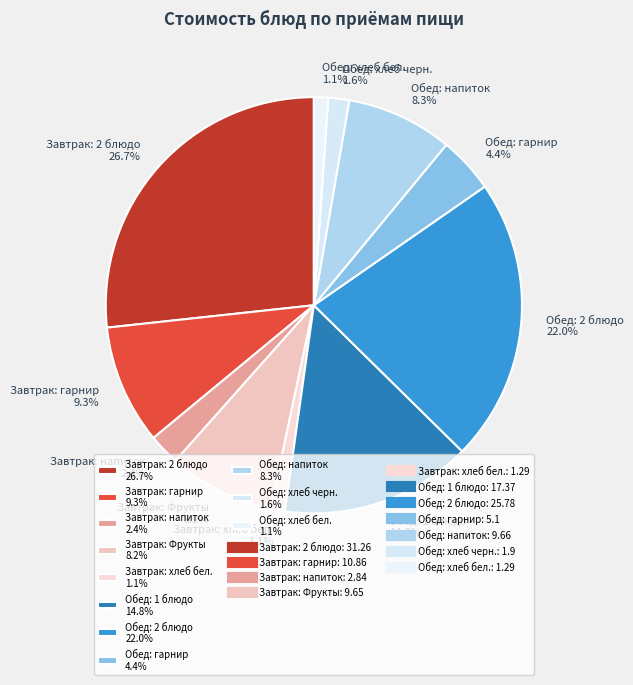

Which slice is the largest?

Завтрак: 2 блюдо